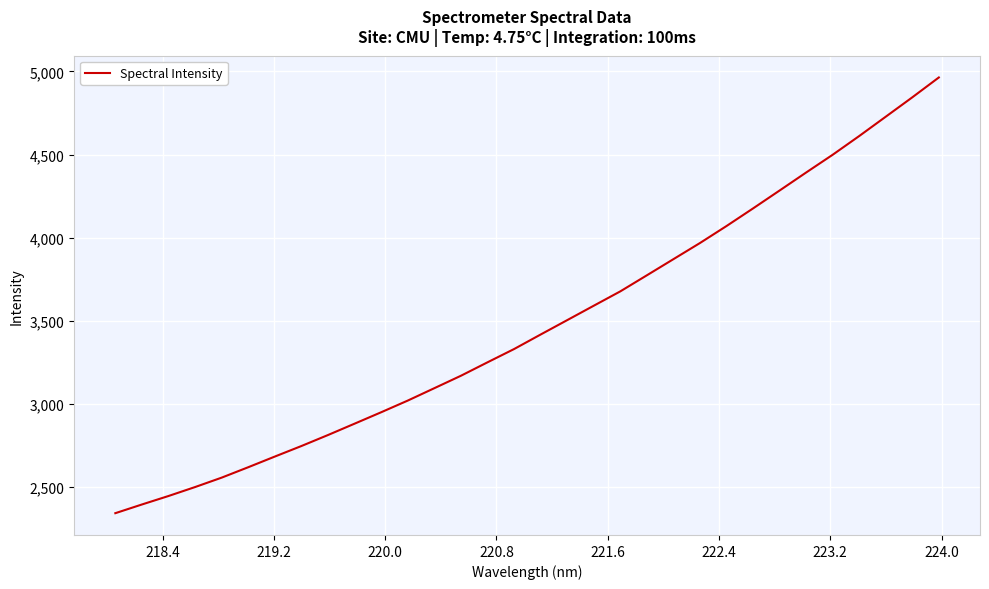

What is the greatest value displayed?

4963.7